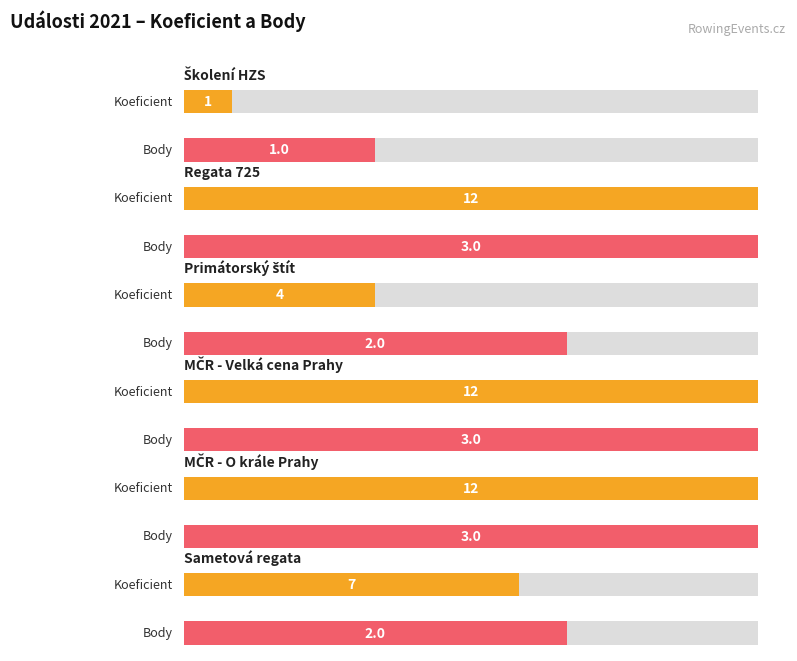

What is the difference between the maximum and minimum values in the Body series?

2